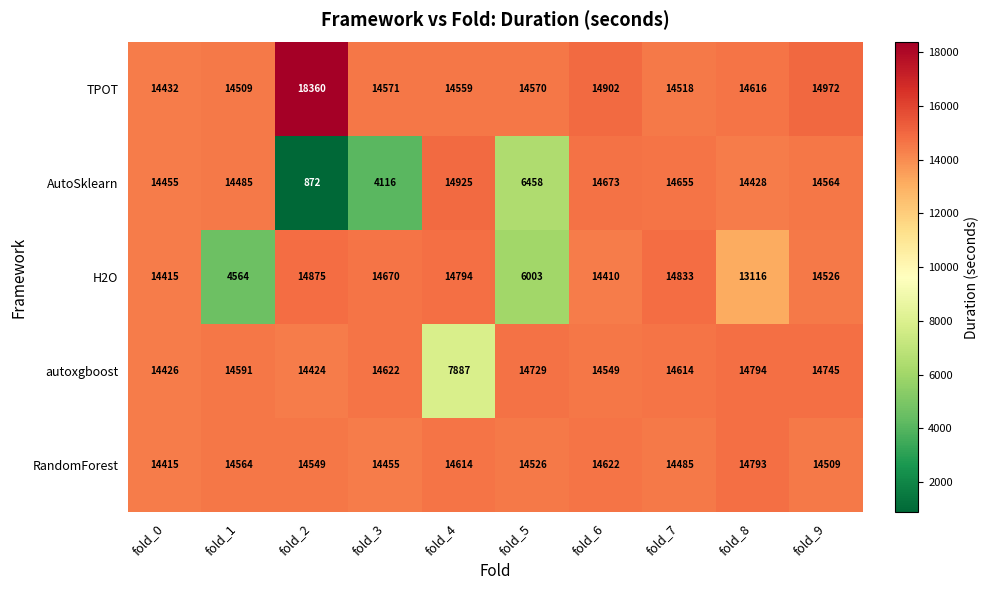

List the series in order of their peak value, highest first.

TPOT, AutoSklearn, H2O, autoxgboost, RandomForest